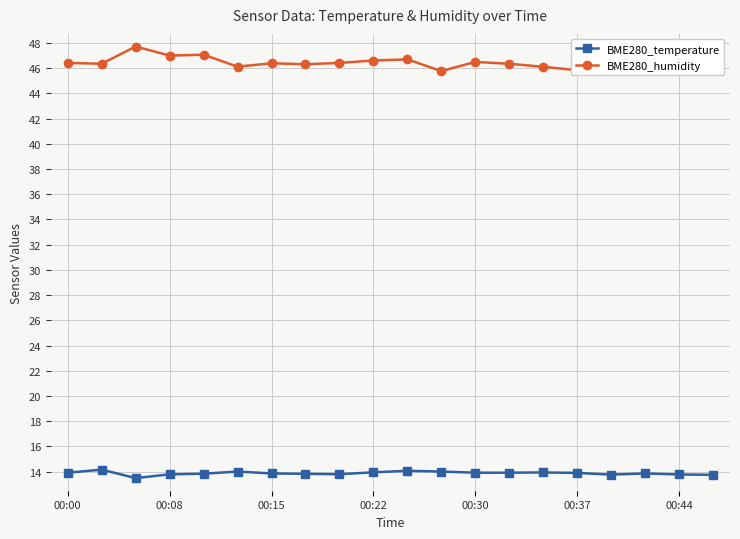

Rank the series by their average value, from highest to lowest.

BME280_humidity, BME280_temperature